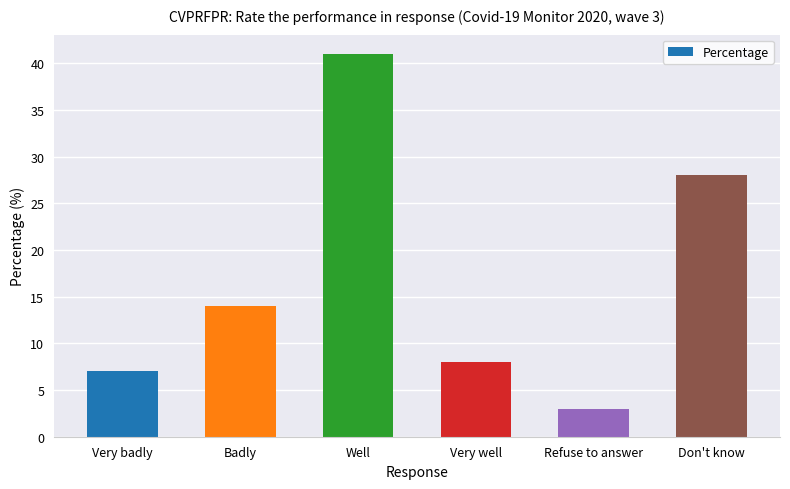

Reading left to right, transcribe all the data shown in this chart.

Very badly=7	Badly=14	Well=41	Very well=8	Refuse to answer=3	Don't know=28